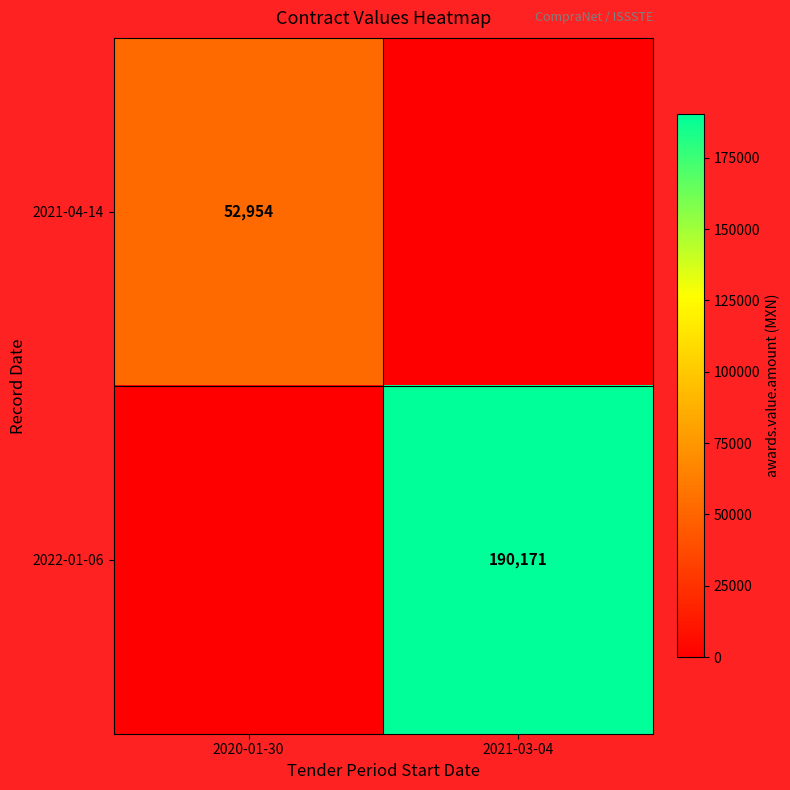

What is the spread (max minus min) of values at 2021-03-04?

190171